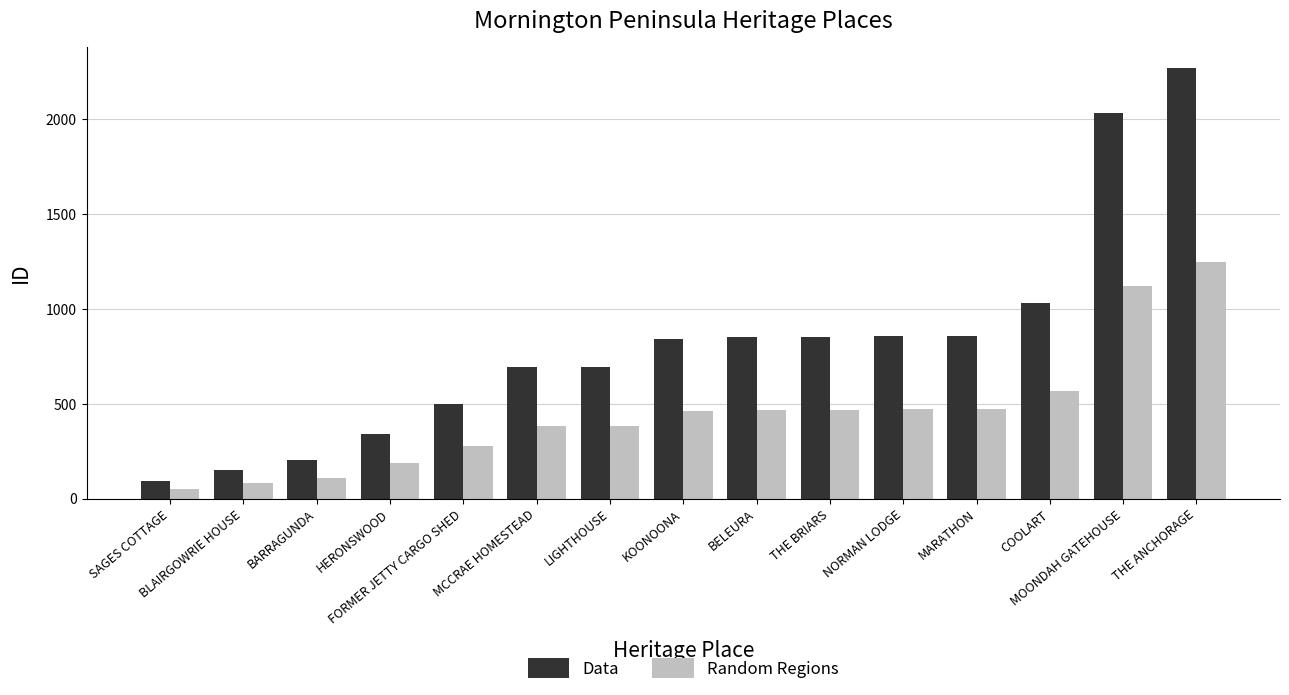

What is the average value of the Random Regions series?

449